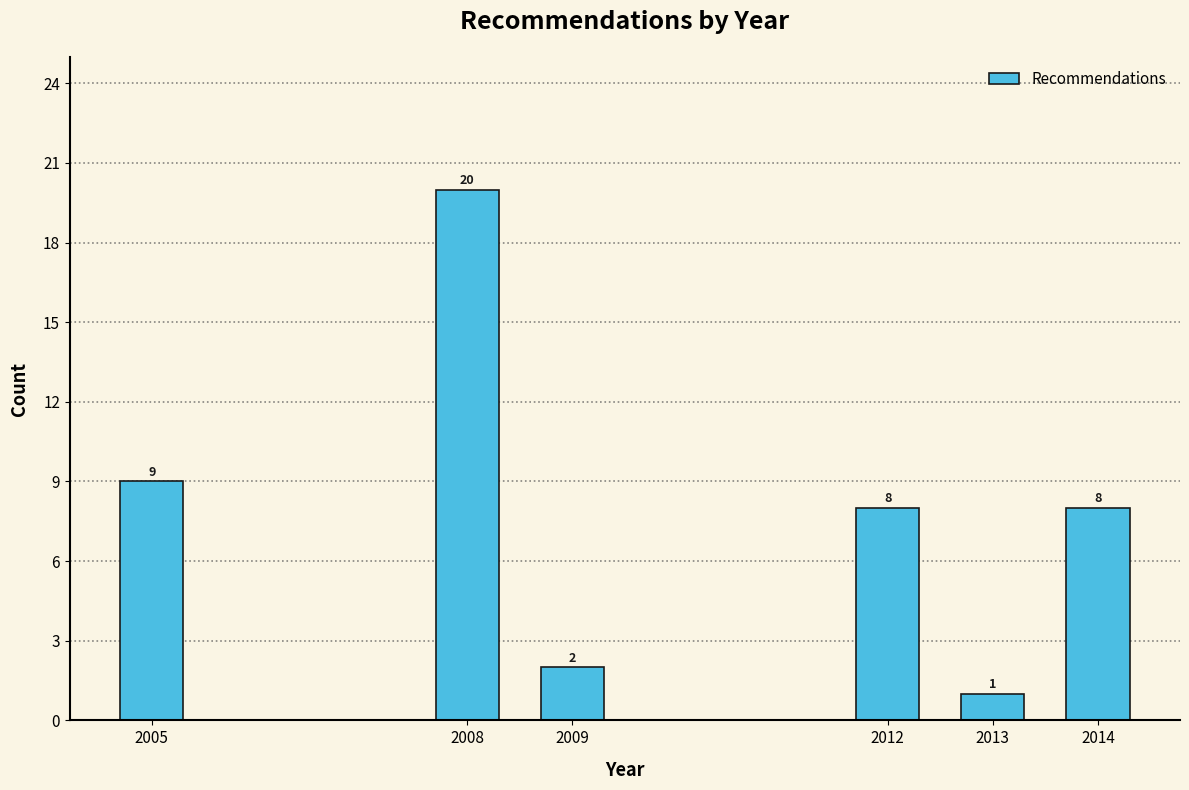

Reading left to right, extract all data points from this chart.

9	20	2	8	1	8